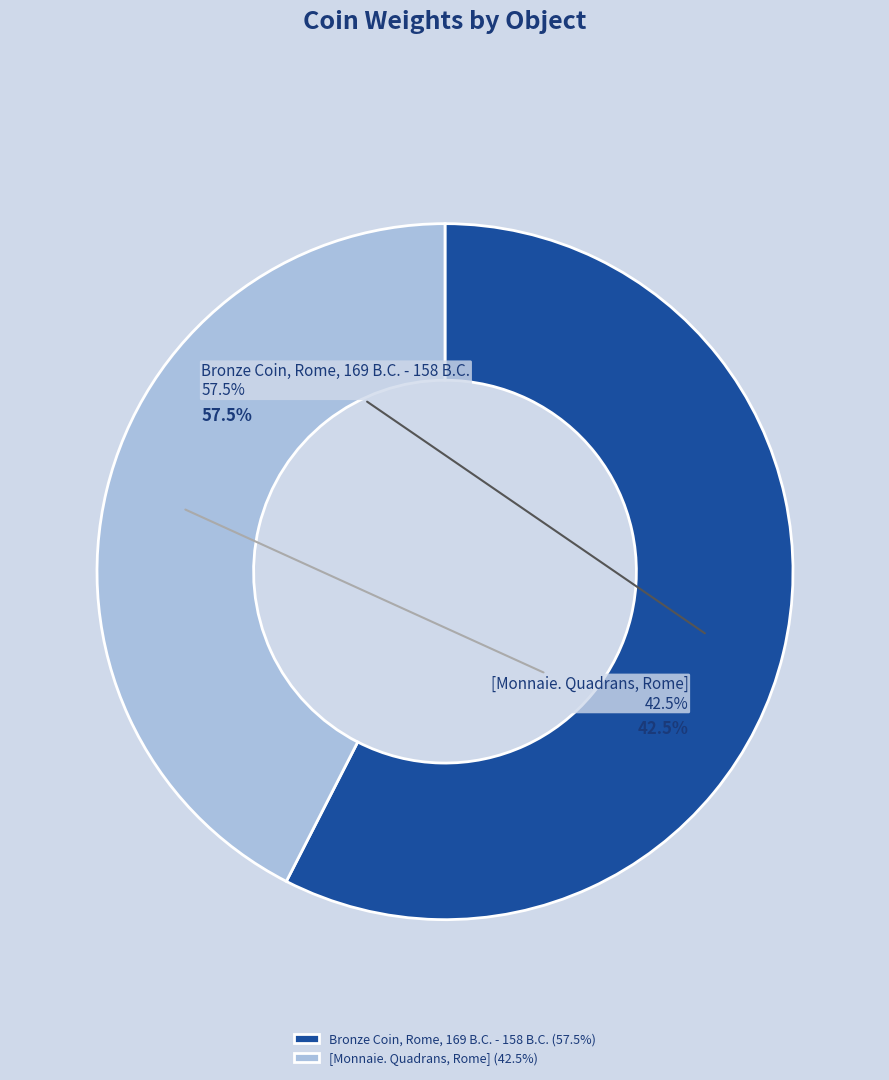

The Bronze Coin, Rome, 169 B.C. - 158 B.C. slice represents 66% of the pie. True or false?

False